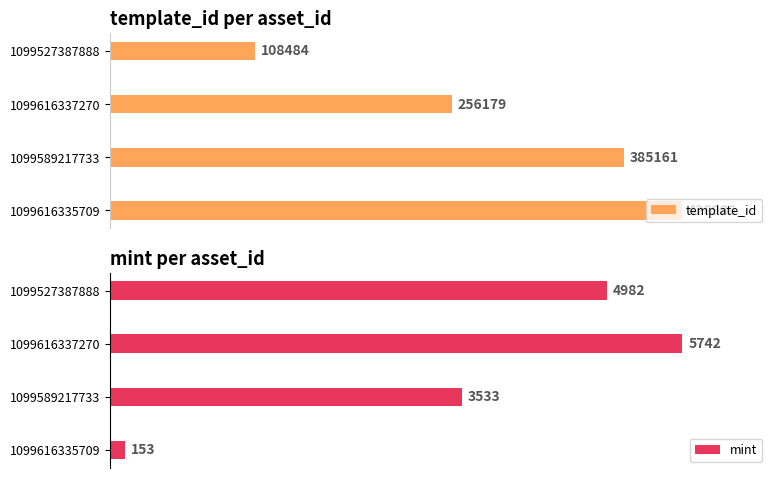

Which series has the largest total across all categories?

template_id